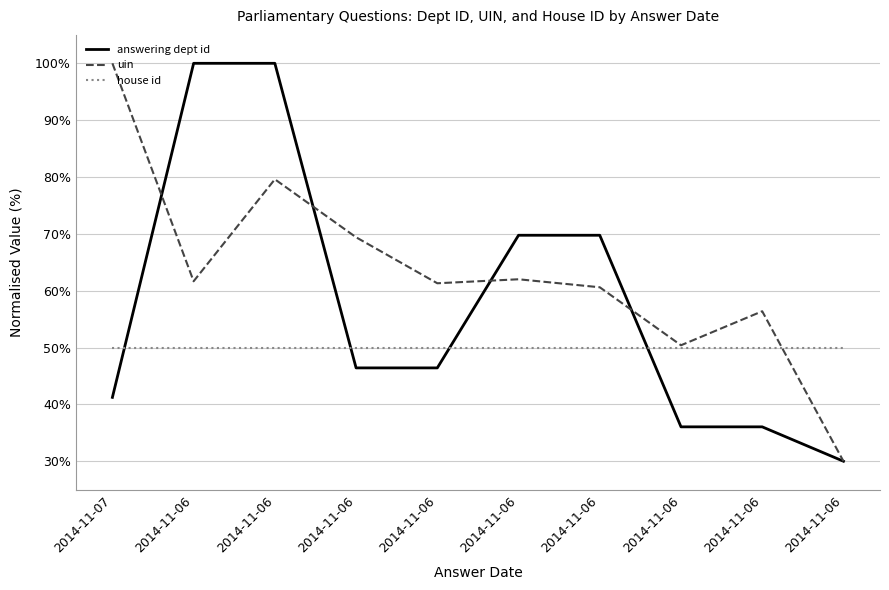

The uin series shows 61.3 at 2014-11-06. True or false?

True